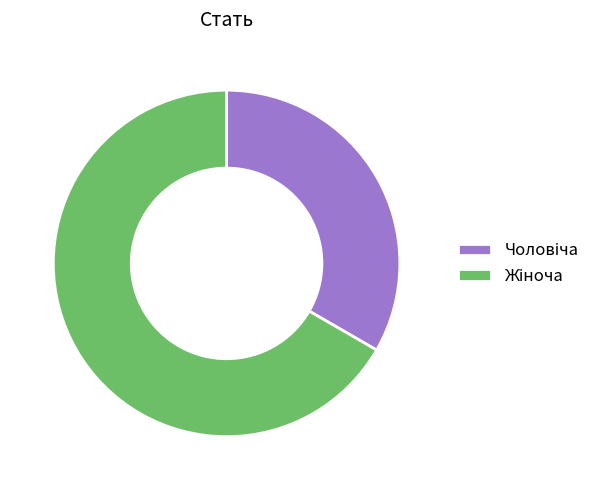

Is there any slice that represents more than half of the pie?

Yes